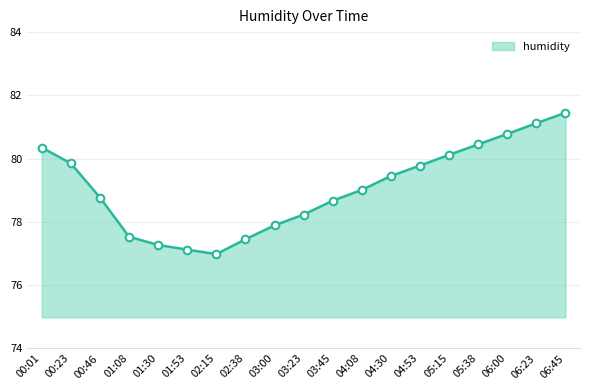

What is the ratio of the value at 01:30 to the value at 01:08?

1.0